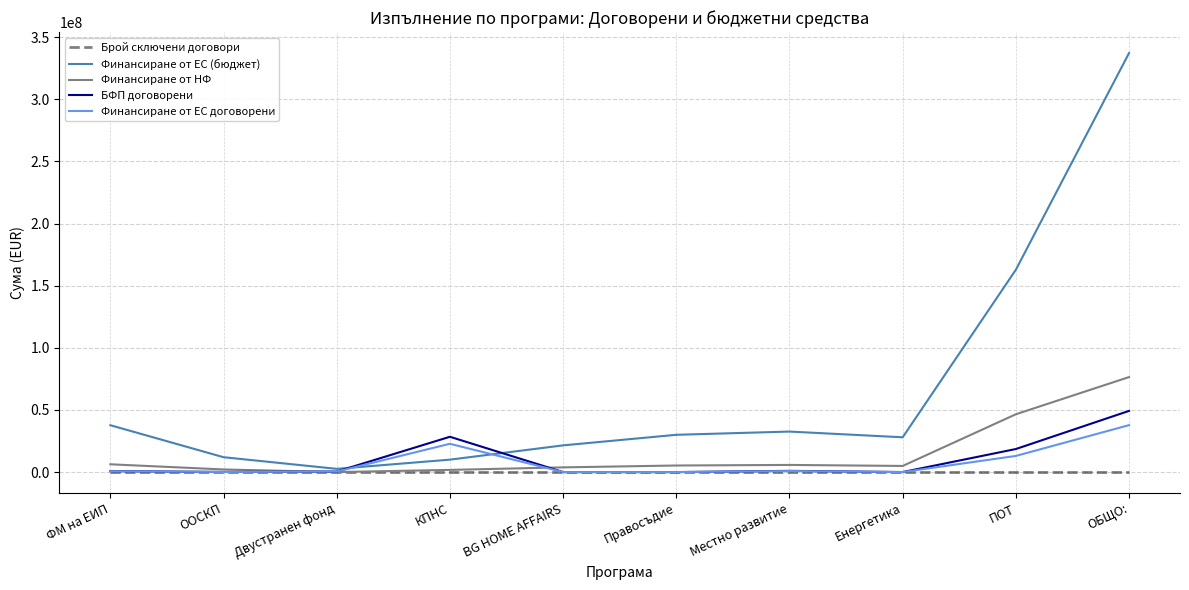

Which series has the widest spread of values?

Финансиране от ЕС (бюджет)